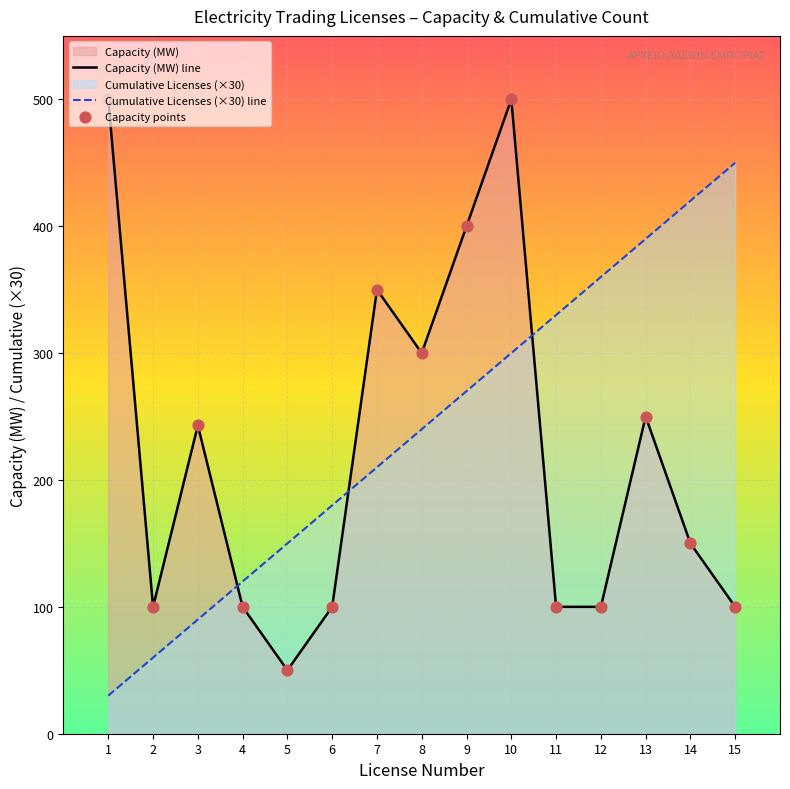

Which series reaches the maximum Y coordinate?

Capacity (MW)